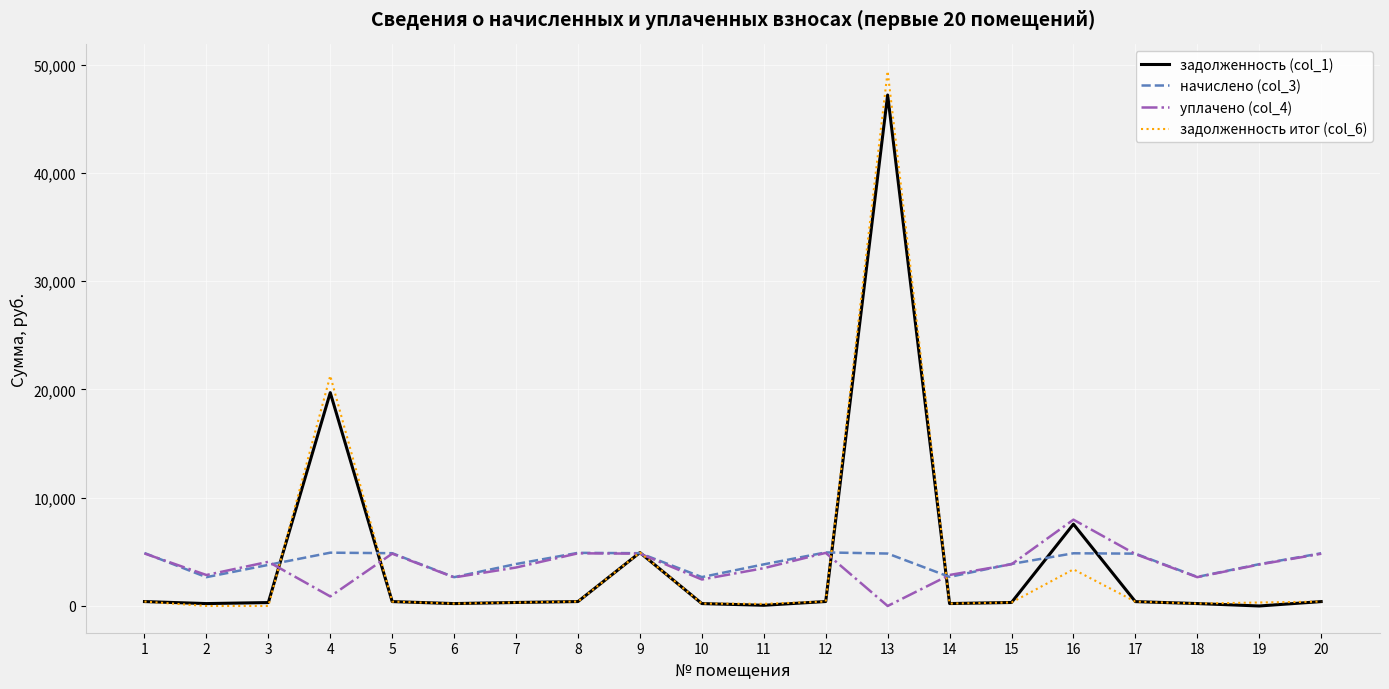

How many lines are shown in the chart?

4